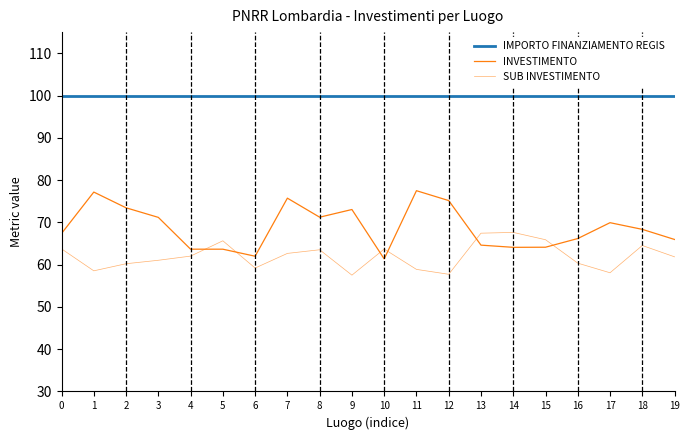

At 11, list the series in order from largest to smallest.

IMPORTO FINANZIAMENTO REGIS, INVESTIMENTO, SUB INVESTIMENTO